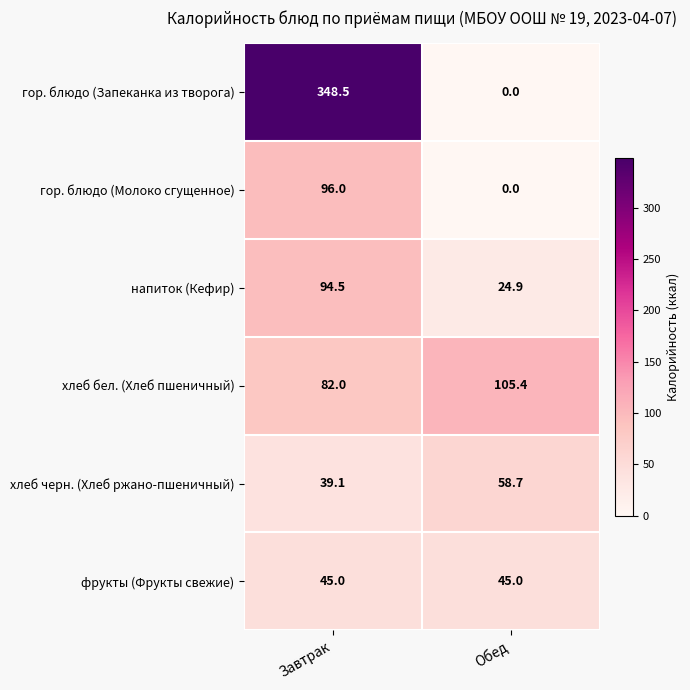

The value of гор. блюдо (Запеканка из творога) at Завтрак is 548.7. True or false?

False